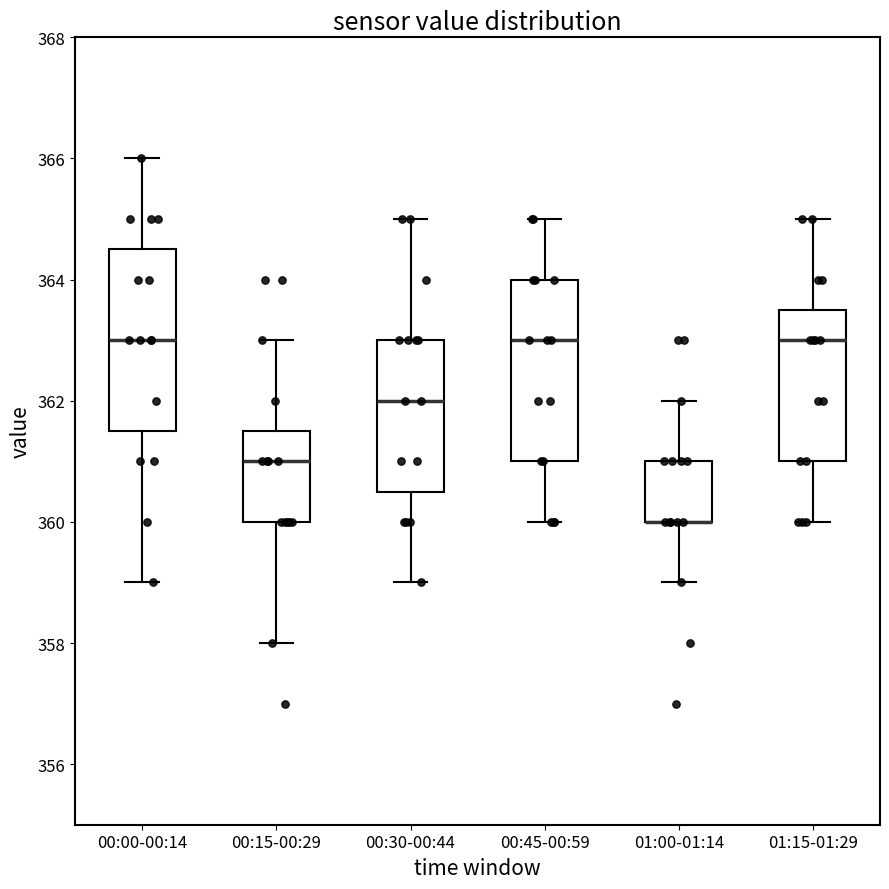

Reading left to right, read every box against the y-axis: the position of its median line, the range the box covers, and the ends of its whiskers. The values are not printed on the chart, so give them approximately, as read against the axis.

00:00-00:14: median 363.0, box 361.6 to 364.6, whiskers 359.0 to 366.0
00:15-00:29: median 361.0, box 360.0 to 361.6, whiskers 358.0 to 363.0
00:30-00:44: median 362.0, box 360.6 to 363.0, whiskers 359.0 to 365.0
00:45-00:59: median 363.0, box 361.0 to 364.0, whiskers 360.0 to 365.0
01:00-01:14: median 360.0 (drawn on the box's lower edge), box 360.0 to 361.0, whiskers 359.0 to 362.0
01:15-01:29: median 363.0, box 361.0 to 363.6, whiskers 360.0 to 365.0